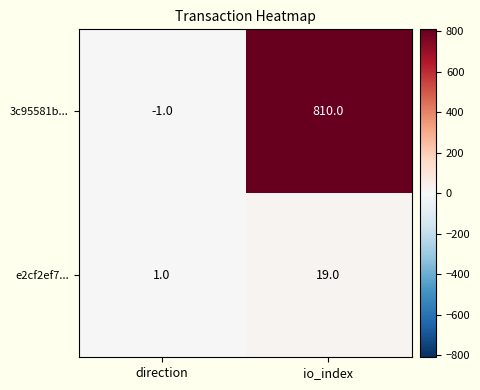

The 3c95581b... series shows 810 at io_index. True or false?

True